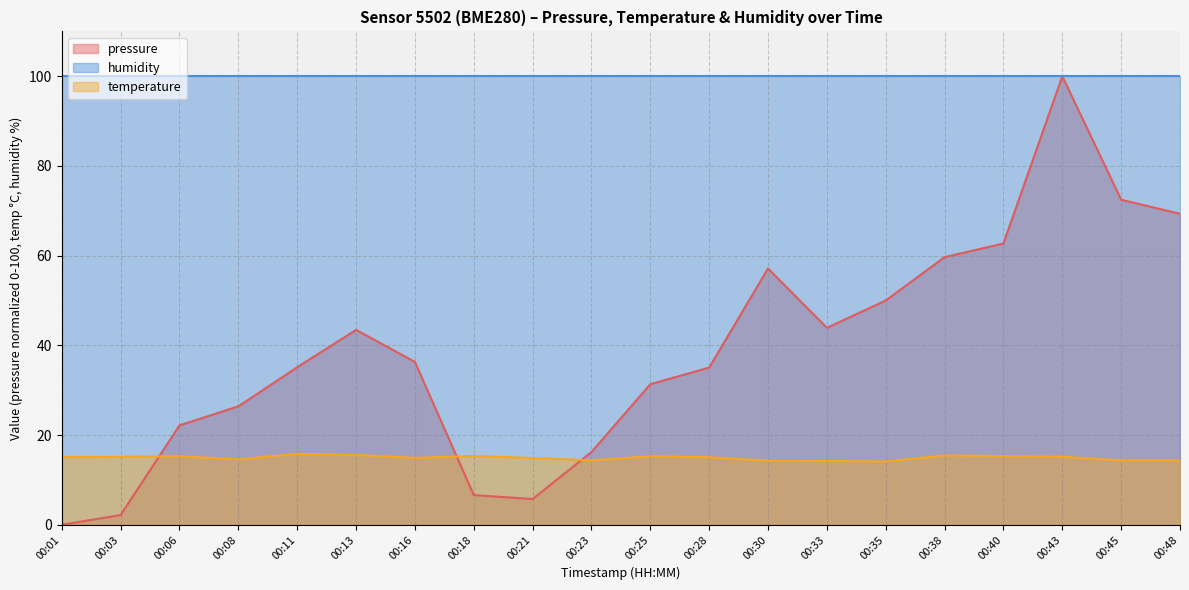

Where do pressure and temperature first cross each other?

00:03 and 00:06